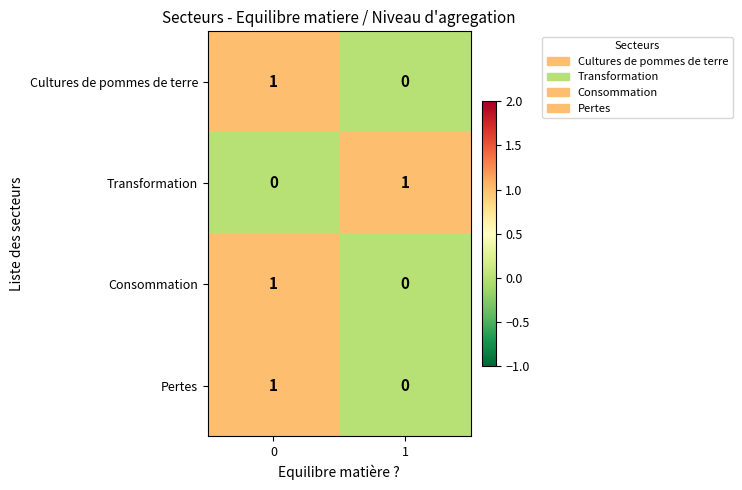

Rank the categories by Cultures de pommes de terre value from lowest to highest.

1, 0